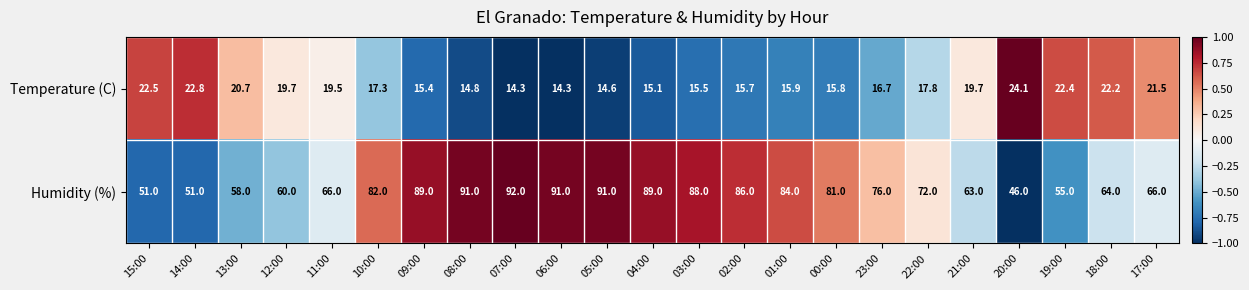

Rank the series at 07:00 from highest to lowest value.

Humidity (%), Temperature (C)